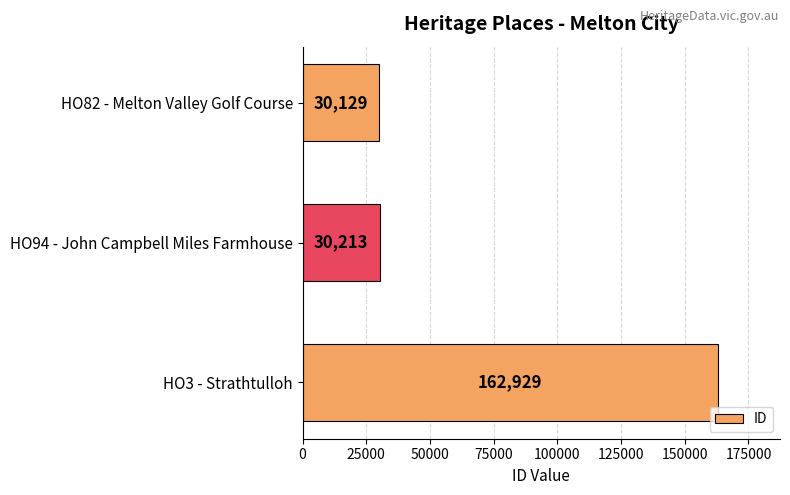

The value at HO82 - Melton Valley Golf Course is 43837. True or false?

False